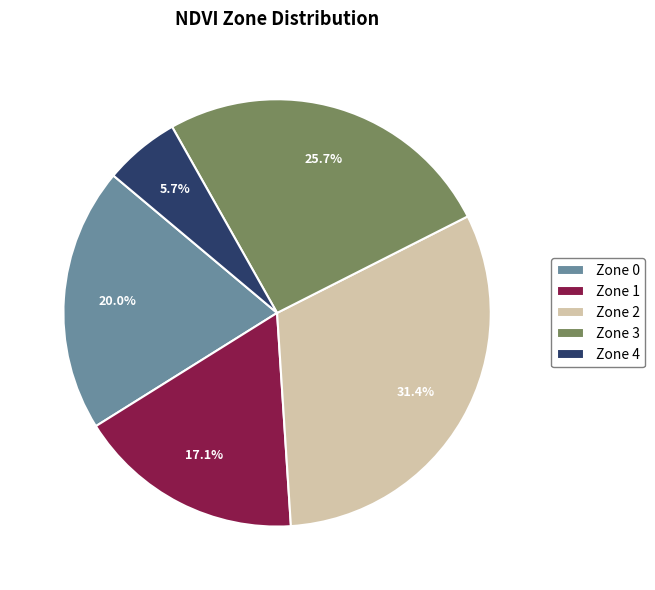

To the nearest percent, what is the difference between the largest and smallest slice percentages?

26%